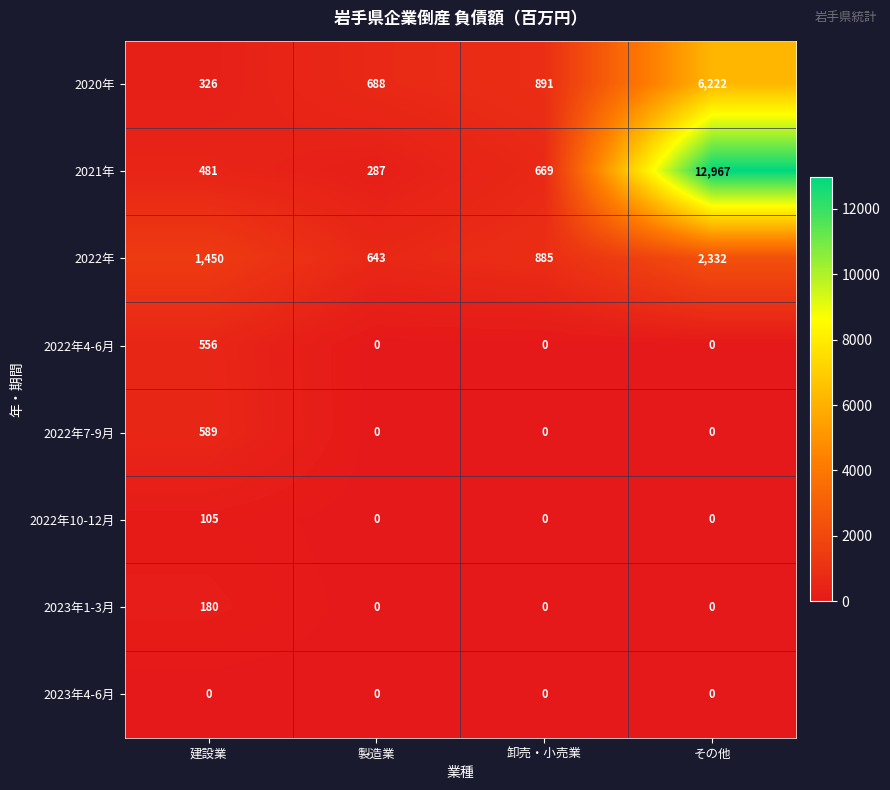

What is the highest value of the 2022年7-9月 series?

589